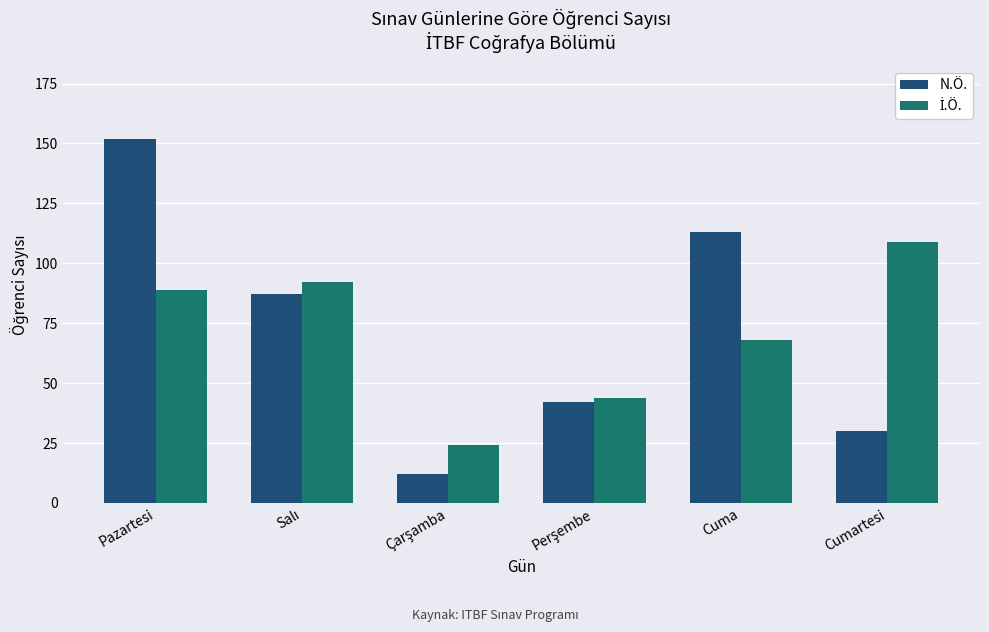

Which category has the highest value in the N.Ö. series?

Pazartesi